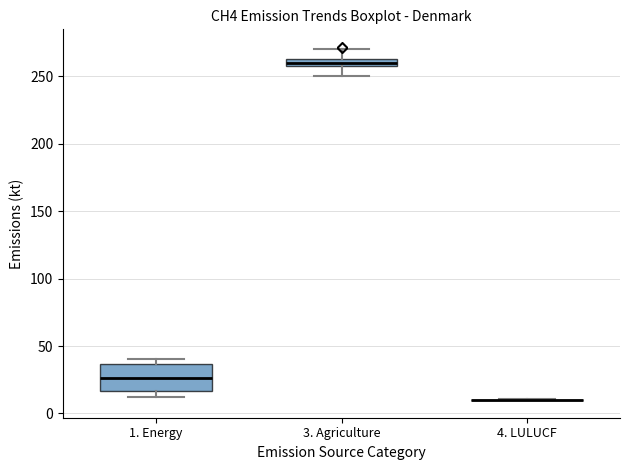

Comparing the boxes themselves (not the whiskers), which one is the tallest?

1. Energy